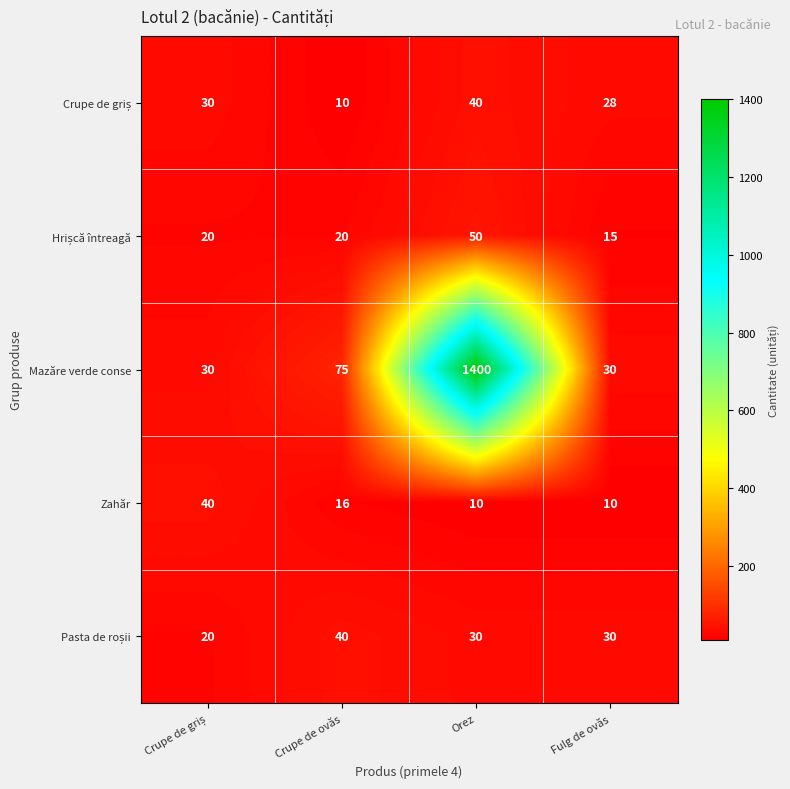

What is the greatest value displayed?

1400